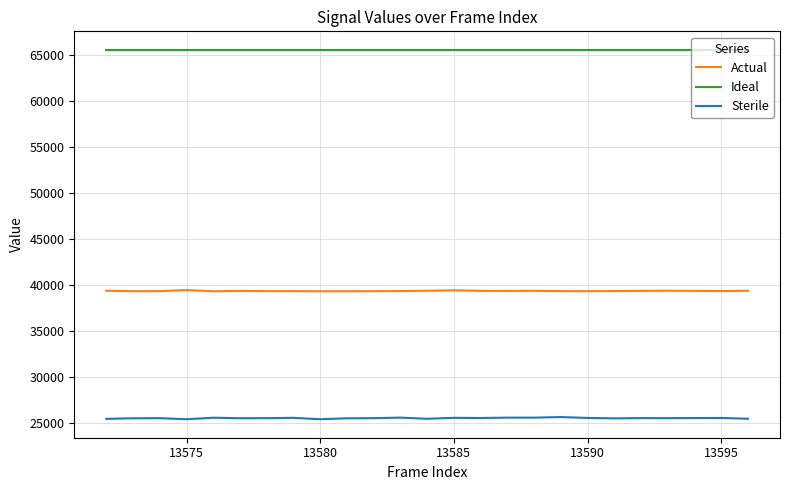

Which series has the largest total across all categories?

Ideal